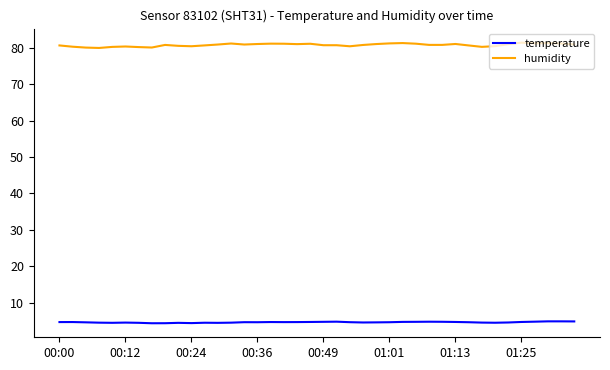

List the series in order of their overall mean, highest first.

humidity, temperature